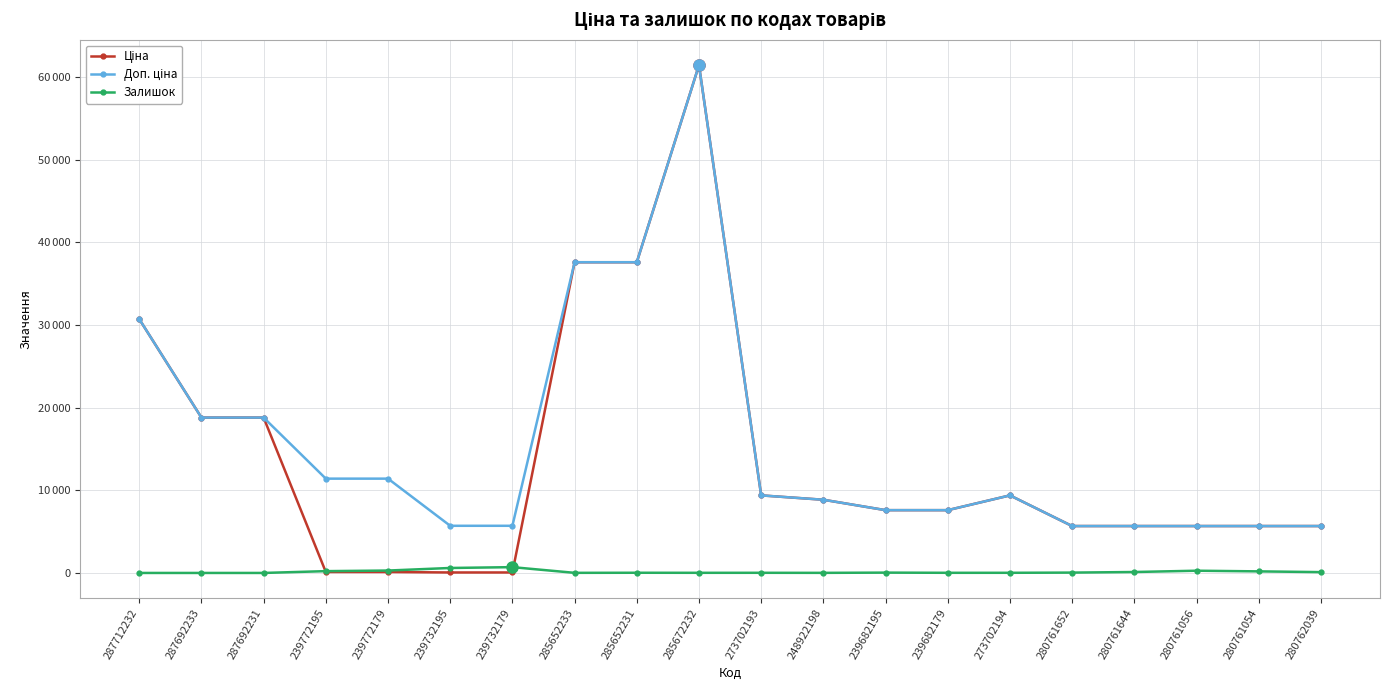

Where does the Ціна series first go above 7596?

287712232